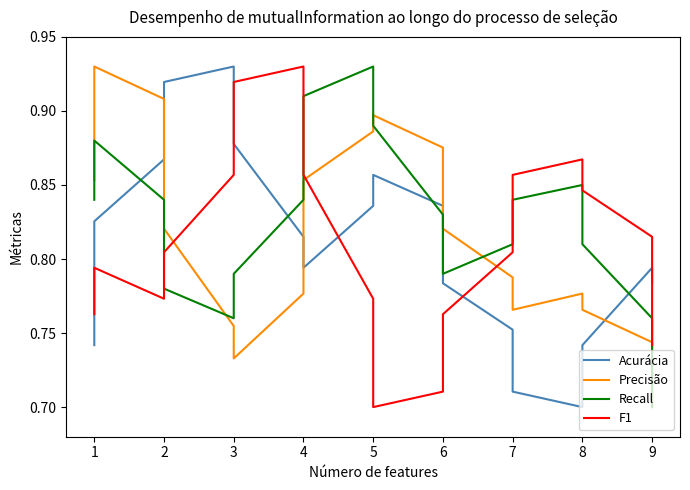

Which series has the largest range (max minus min)?

Acurácia